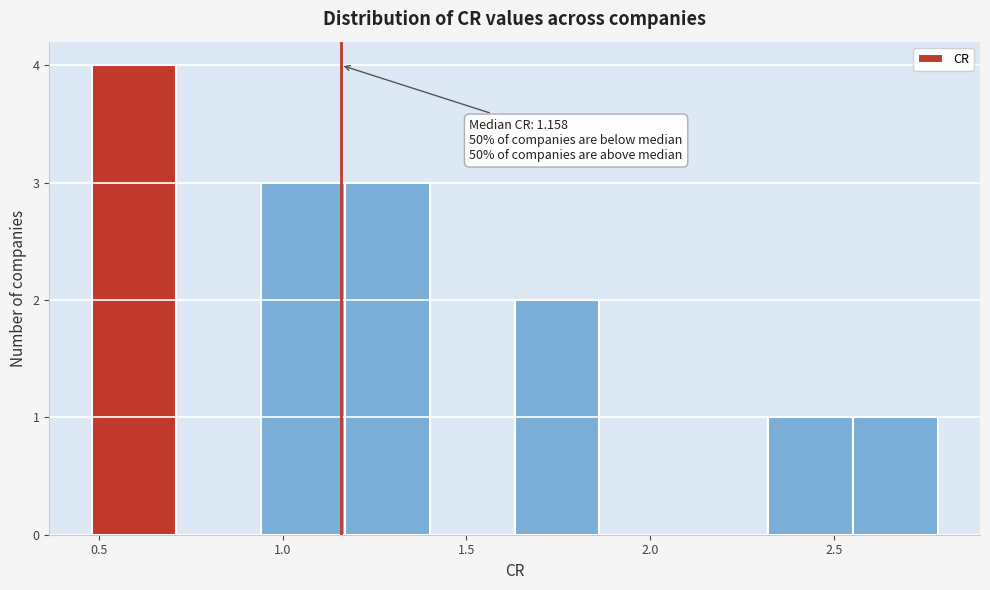

Which range on the x-axis has the tallest bar?

0.50 to 0.70